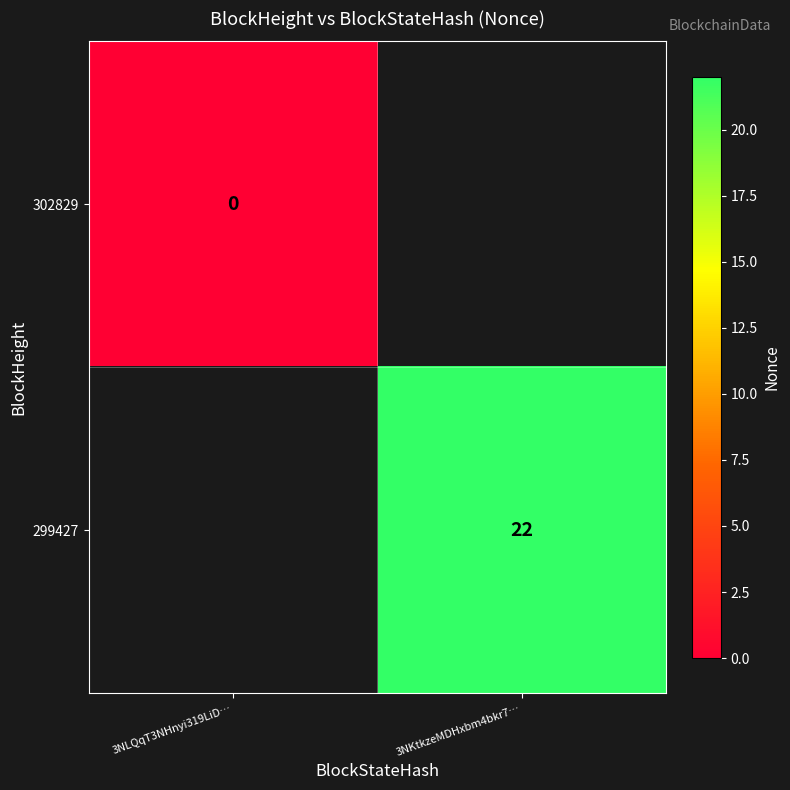

True or false: 299427 has a value of 22 at 3NKtkzeMDHxbm4bkr7….

True